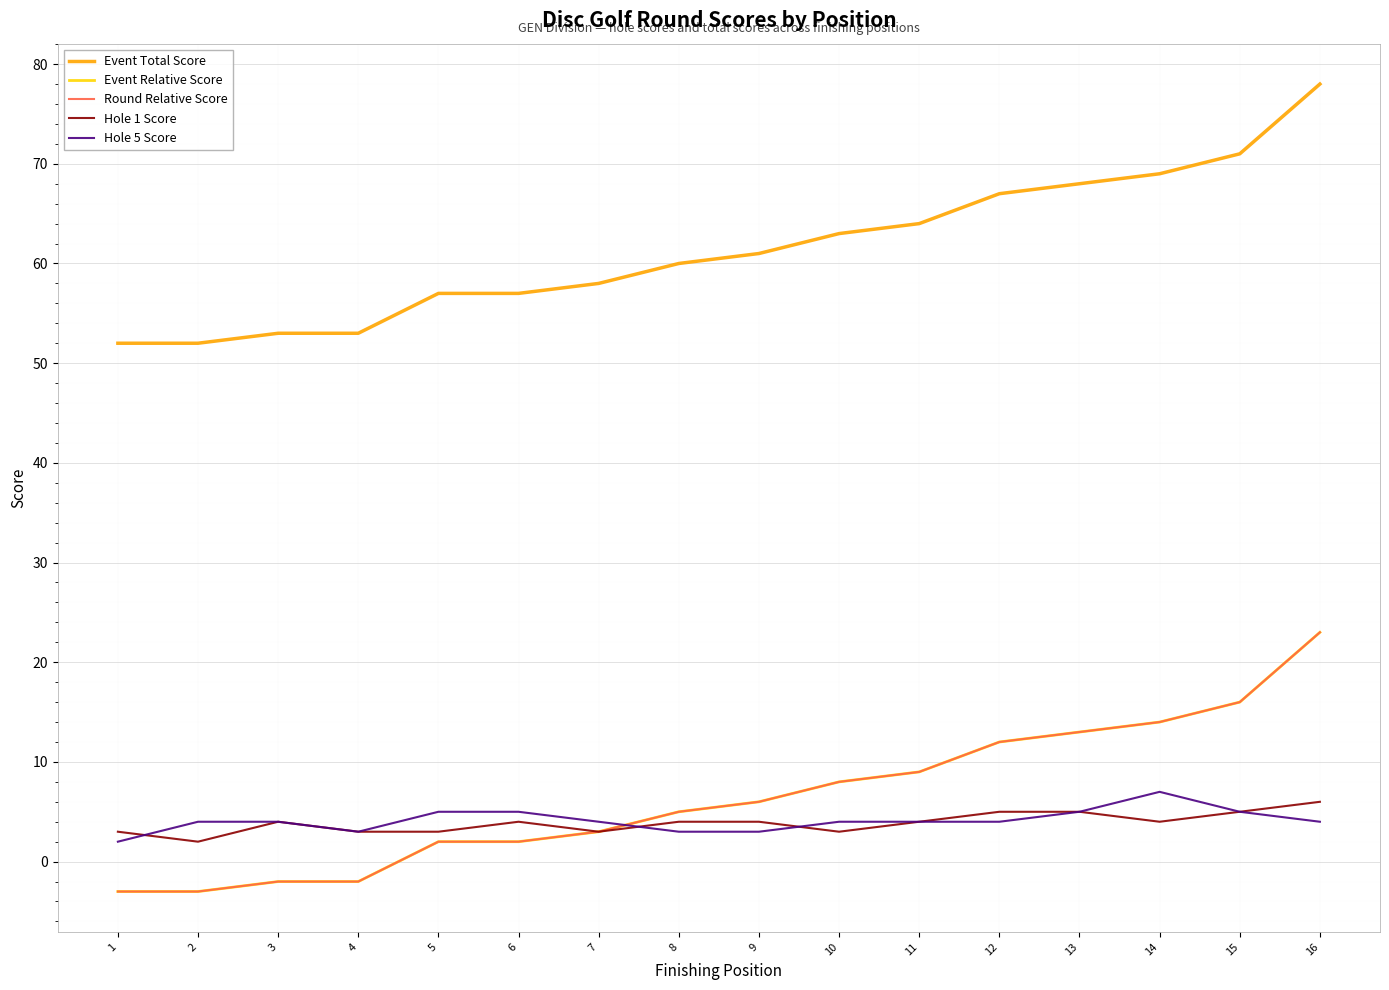

Does the chart display data point markers on the line(s)?

No